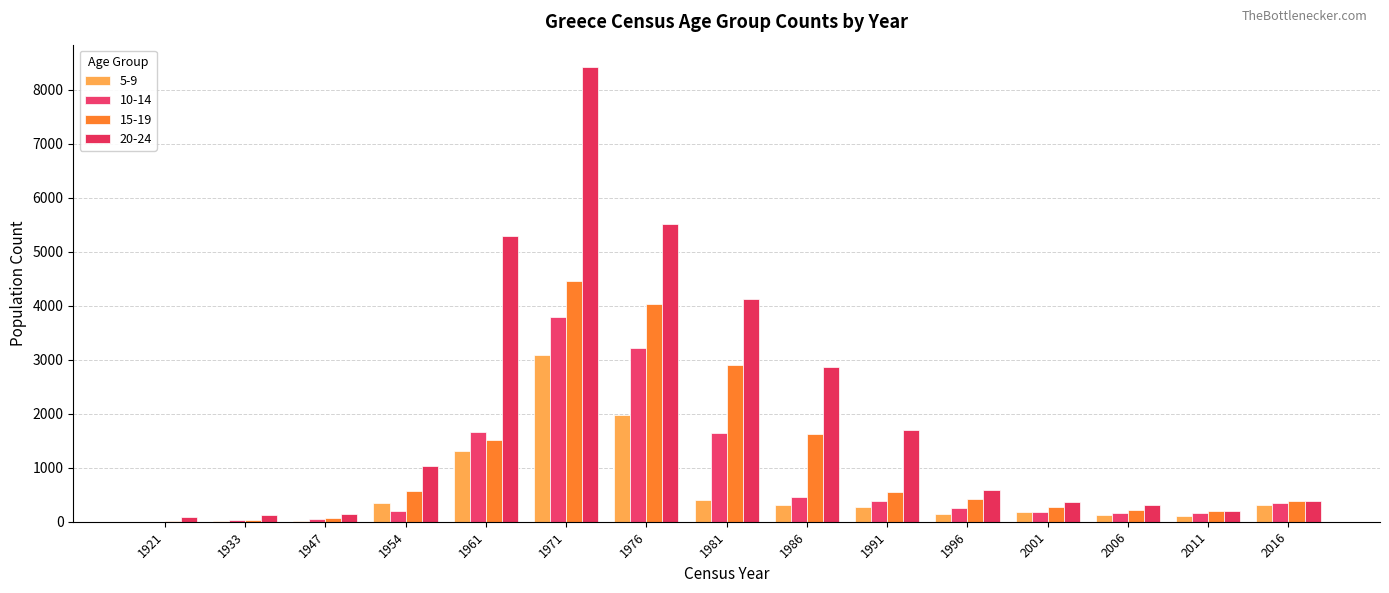

Which category has the highest value in the 20-24 series?

1971